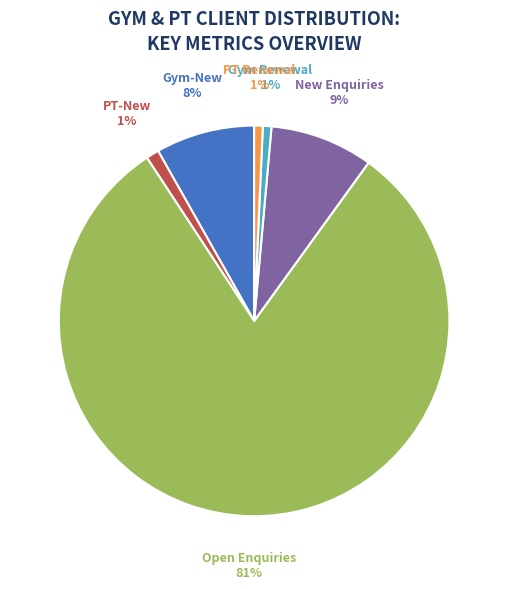

Which category has the biggest portion of the pie?

Open Enquiries